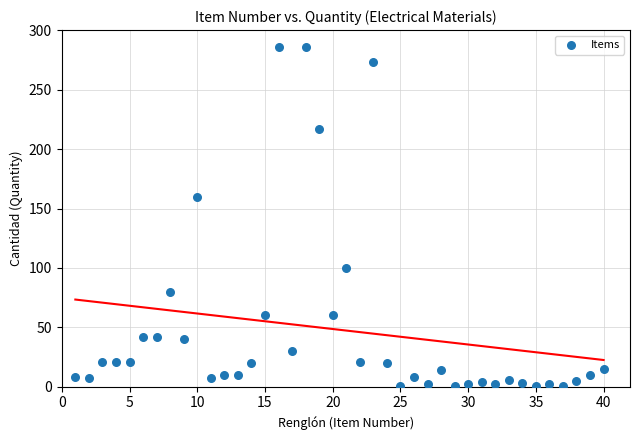

What is the range of Y values (max minus min)?

285